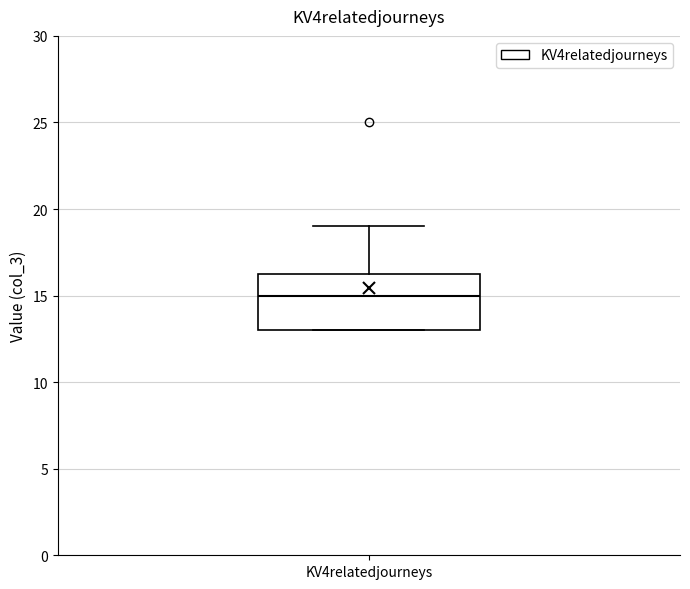

Where does the upper whisker of the box for KV4relatedjourneys end on the y-axis? The values are not printed on the chart, so give them approximately, as read against the axis.

19.0